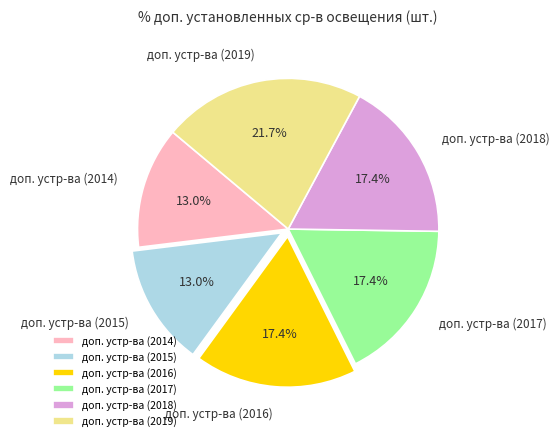

Does доп. устр-ва (2015) represent more than half of the total?

No